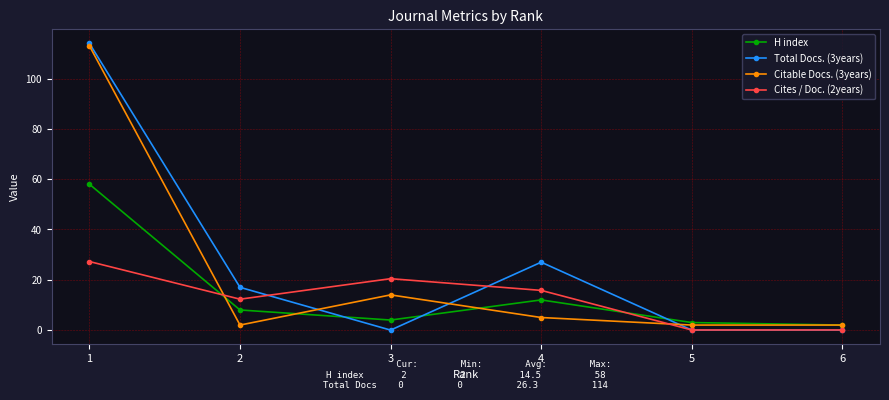

Where is the first local maximum for H index?

4